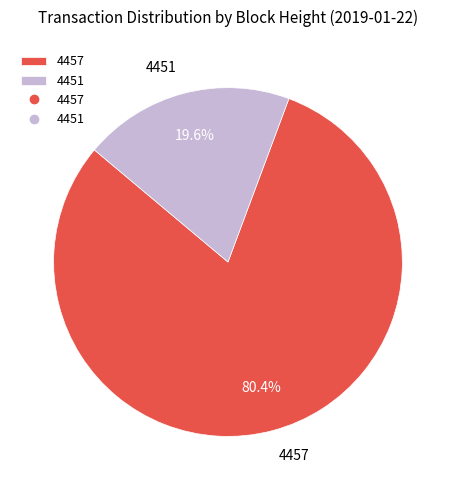

Approximately how many times larger is the value at 4457 compared to 4451?

4.1